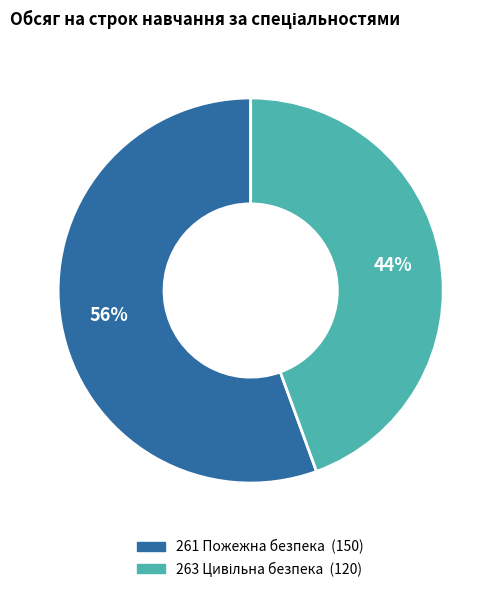

What is the largest slice in the pie chart?

261 Пожежна безпека